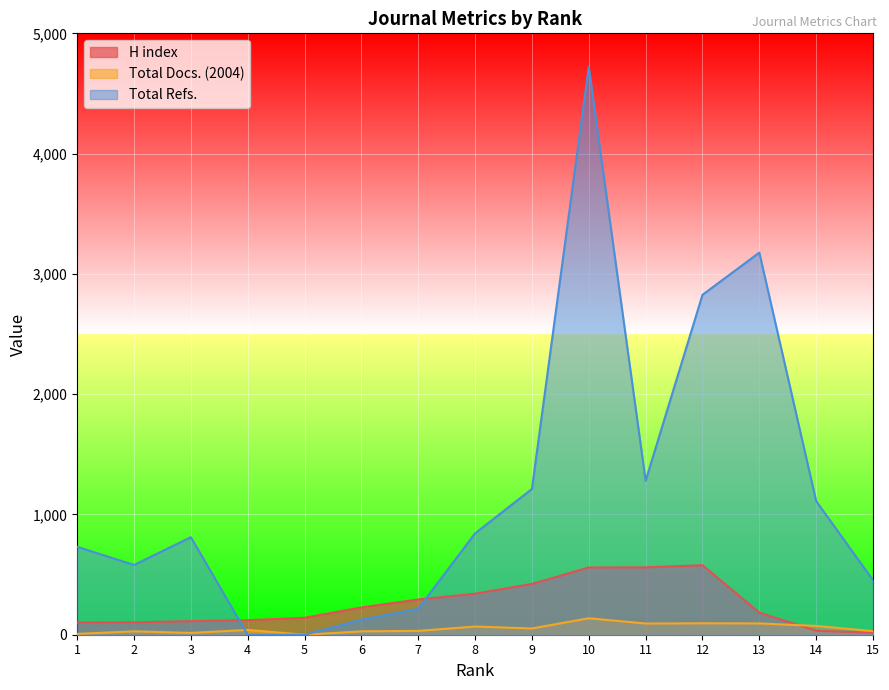

What is the difference between the second highest and minimum values in the H index series?

544